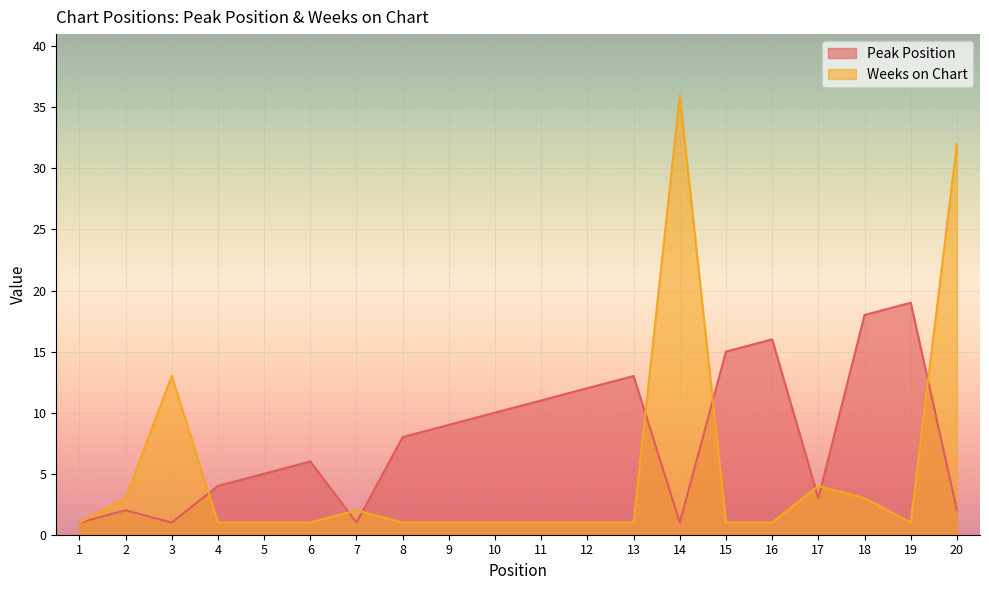

What are all the series names shown in the legend?

Peak Position, Weeks on Chart